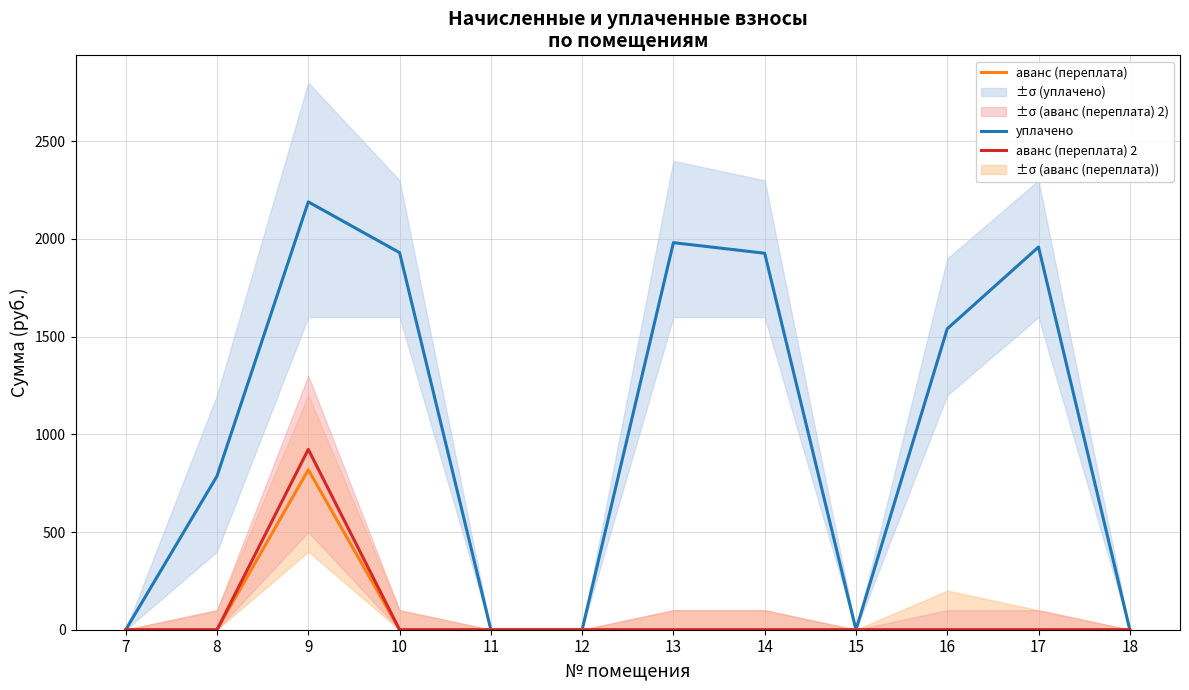

Which series has the largest range (max minus min)?

уплачено